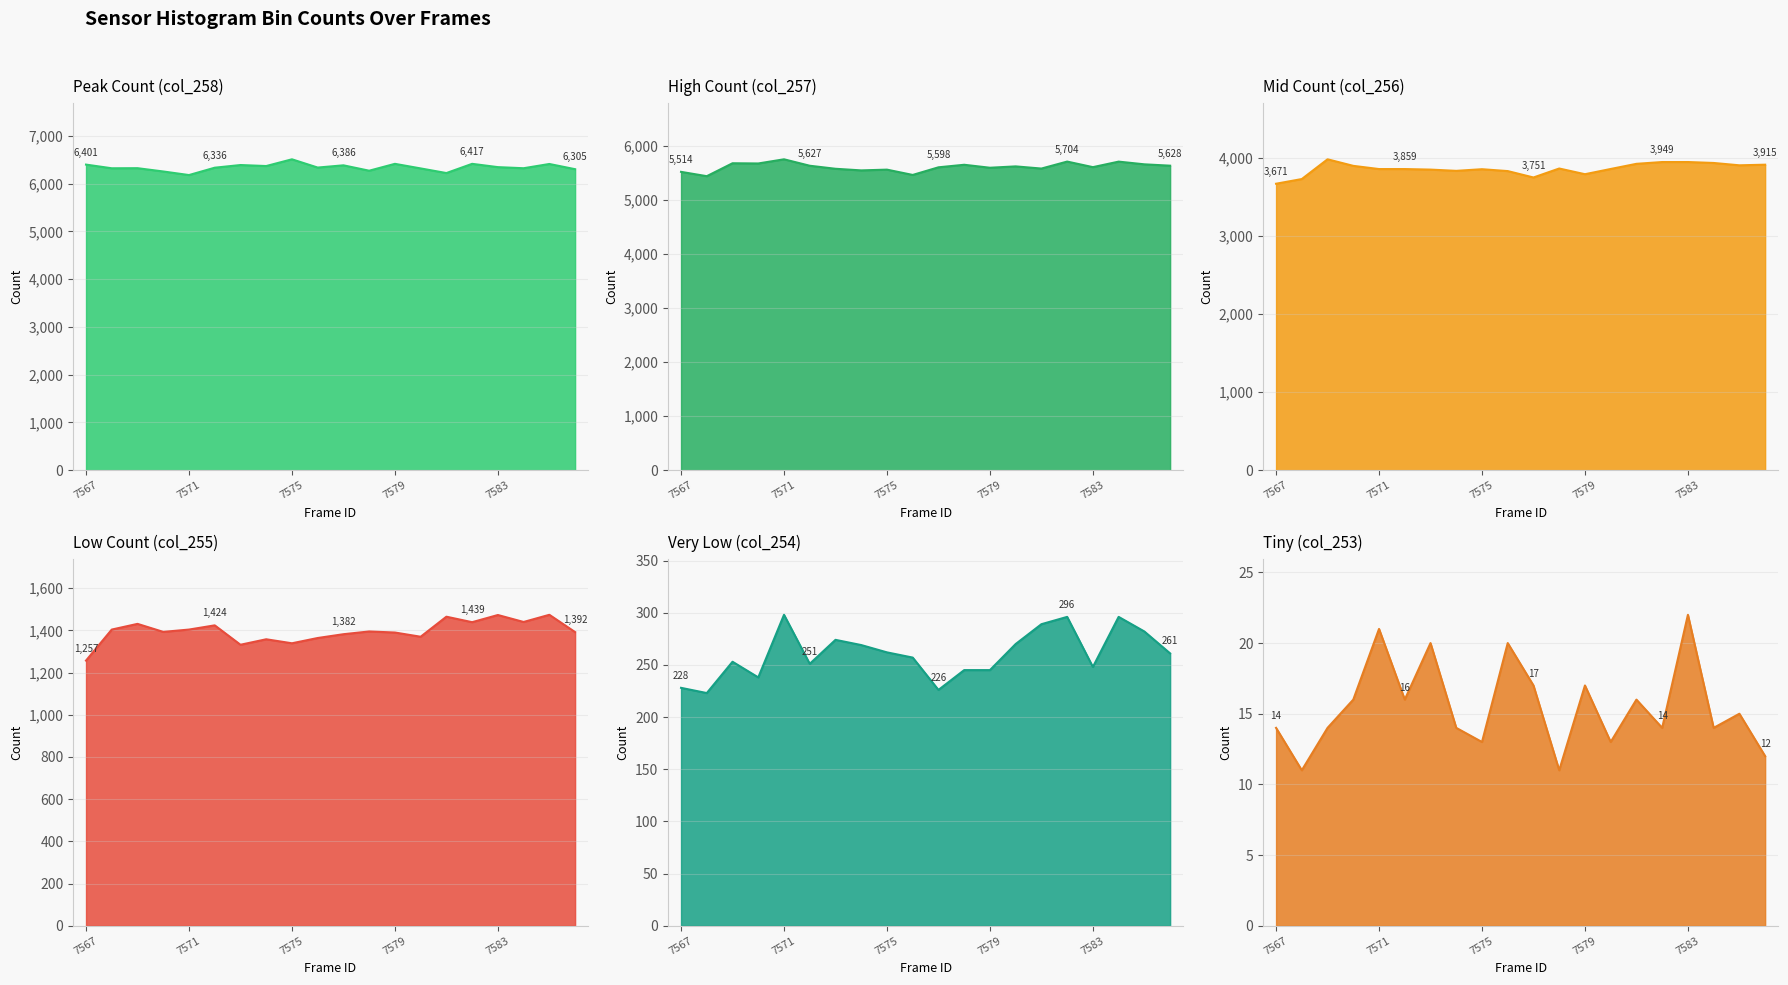

Where does the Tiny (col_253) series first go above 15?

7570